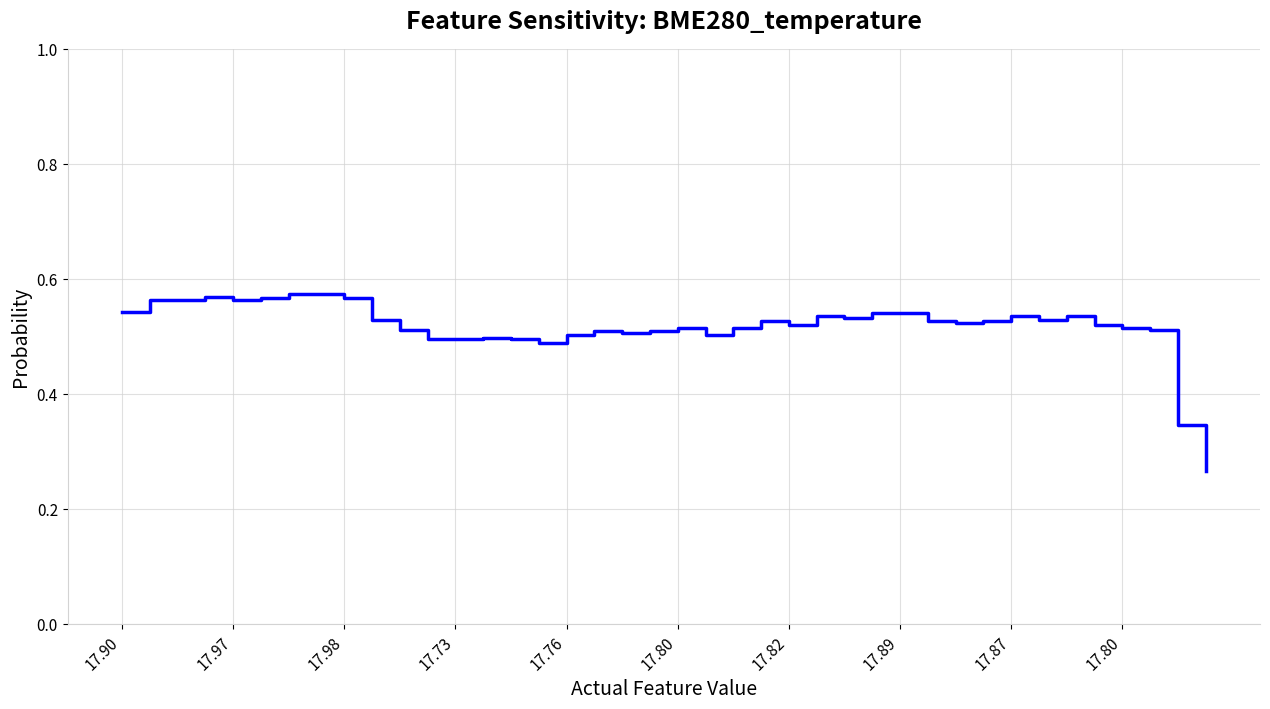

Reading left to right, extract all data points from this chart.

0.5	0.6	0.6	0.6	0.6	0.6	0.6	0.6	0.6	0.5	0.5	0.5	0.5	0.5	0.5	0.5	0.5	0.5	0.5	0.5	0.5	0.5	0.5	0.5	0.5	0.5	0.5	0.5	0.5	0.5	0.5	0.5	0.5	0.5	0.5	0.5	0.5	0.5	0.3	0.3